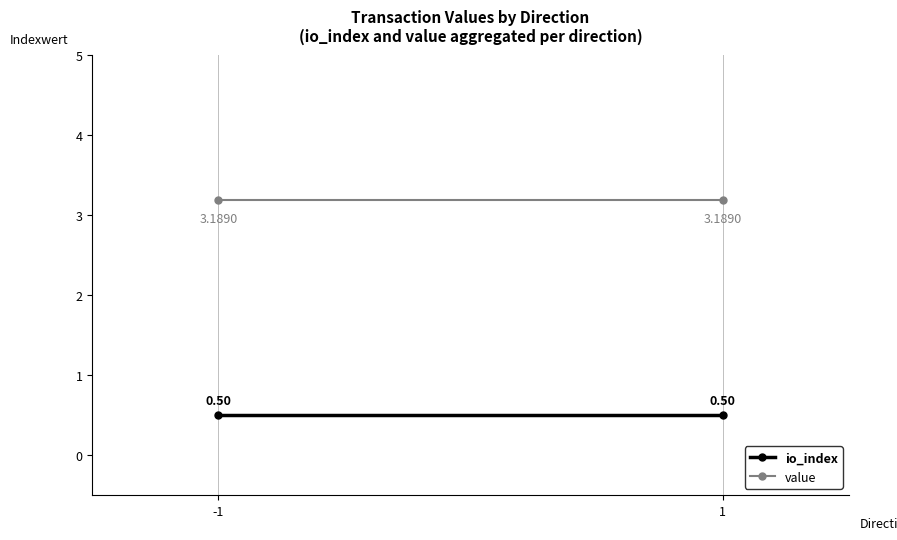

At which label does io_index reach its peak?

-1